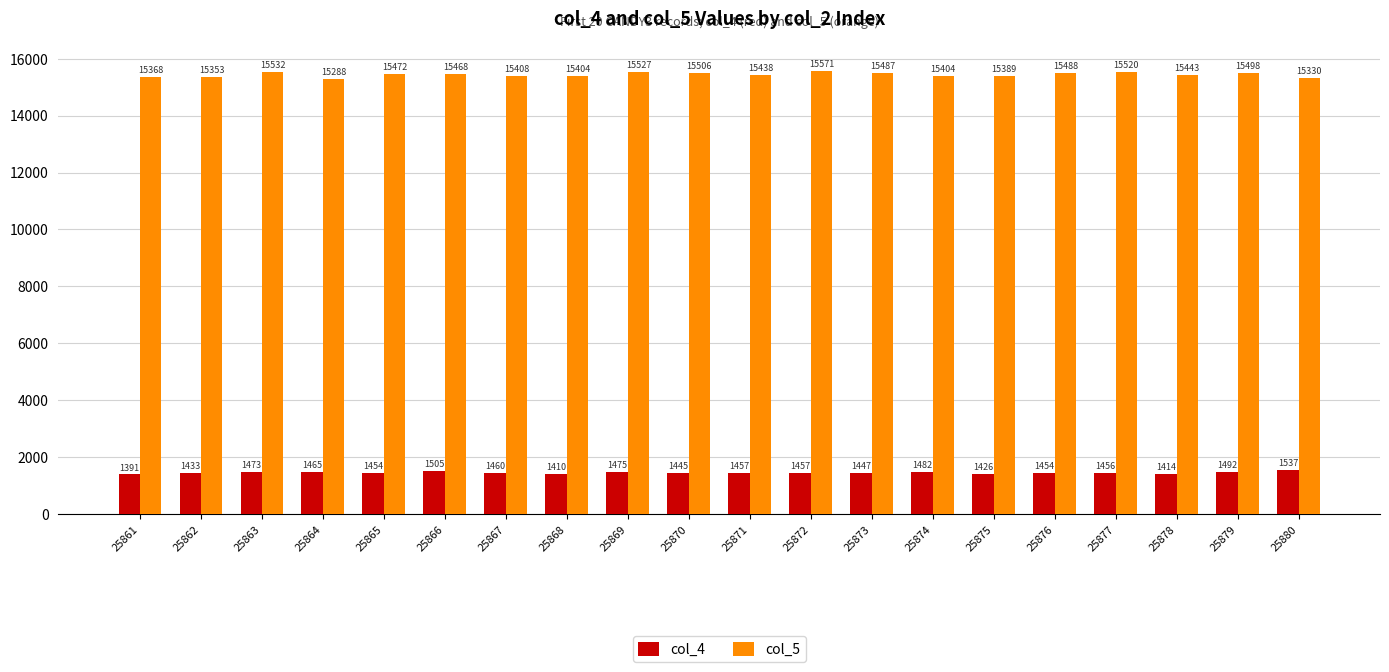

What is the value of the col_4 bar at the 9th from the left?

1475